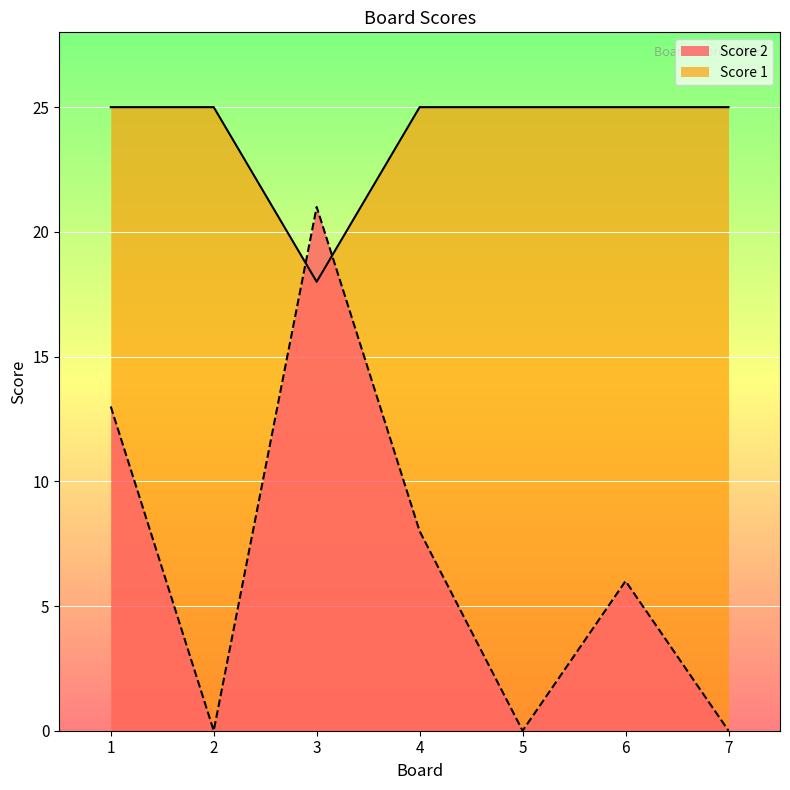

At which category does the chart reach its peak across all series?

1